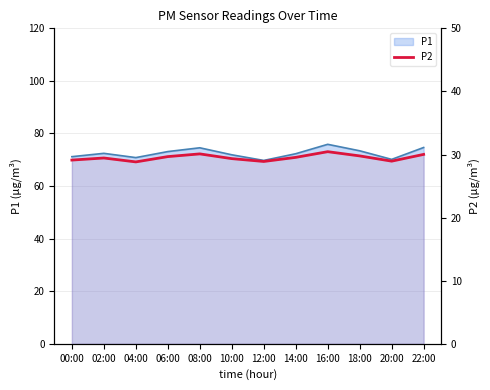

Does the chart display data point markers on the line(s)?

No